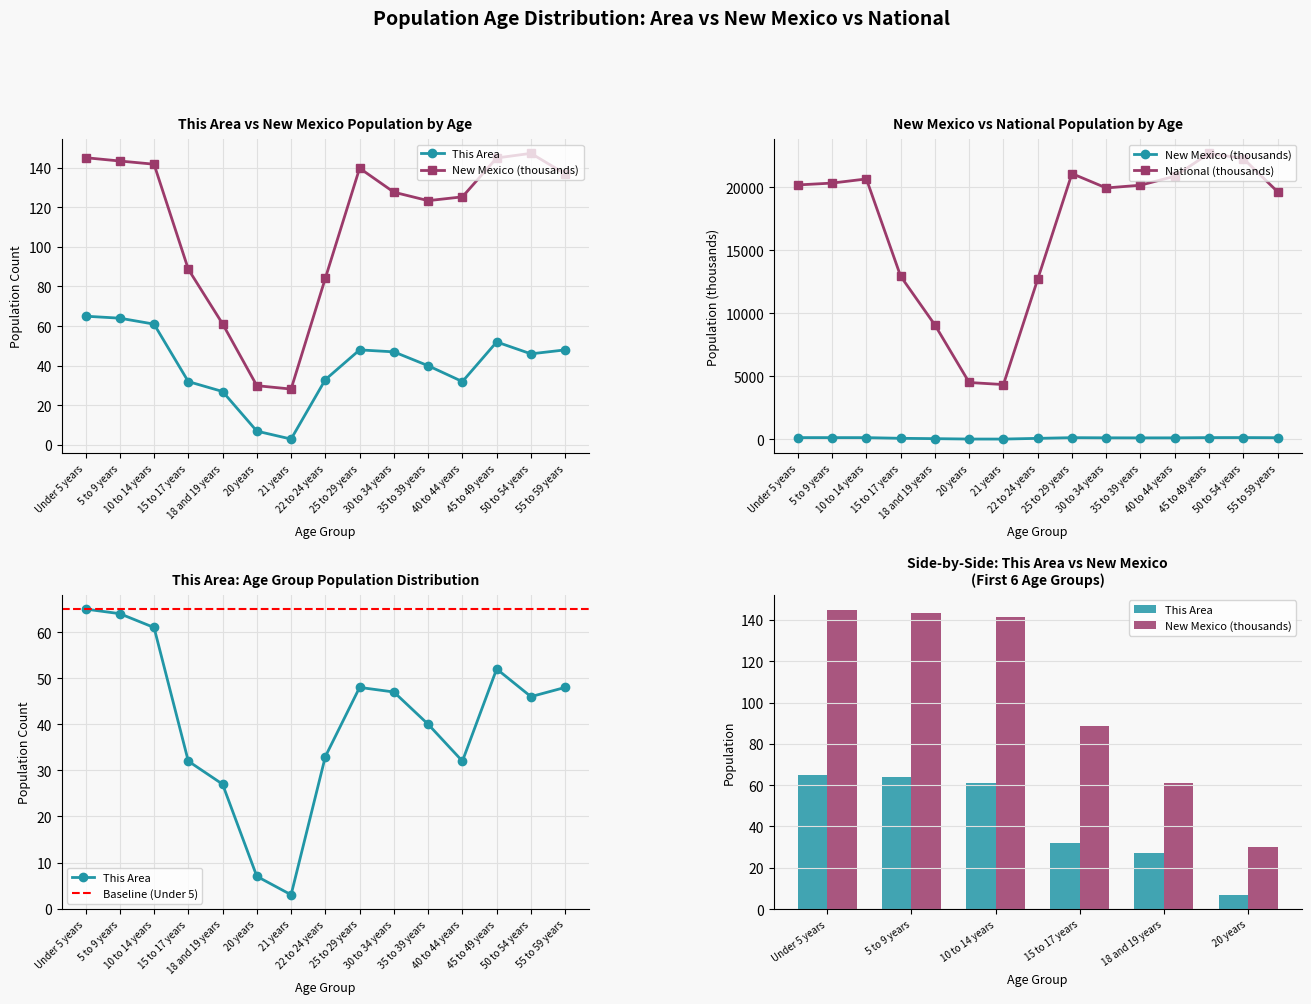

What is the sum of the New Mexico values at 20 years and 30 to 34 years?

157.5